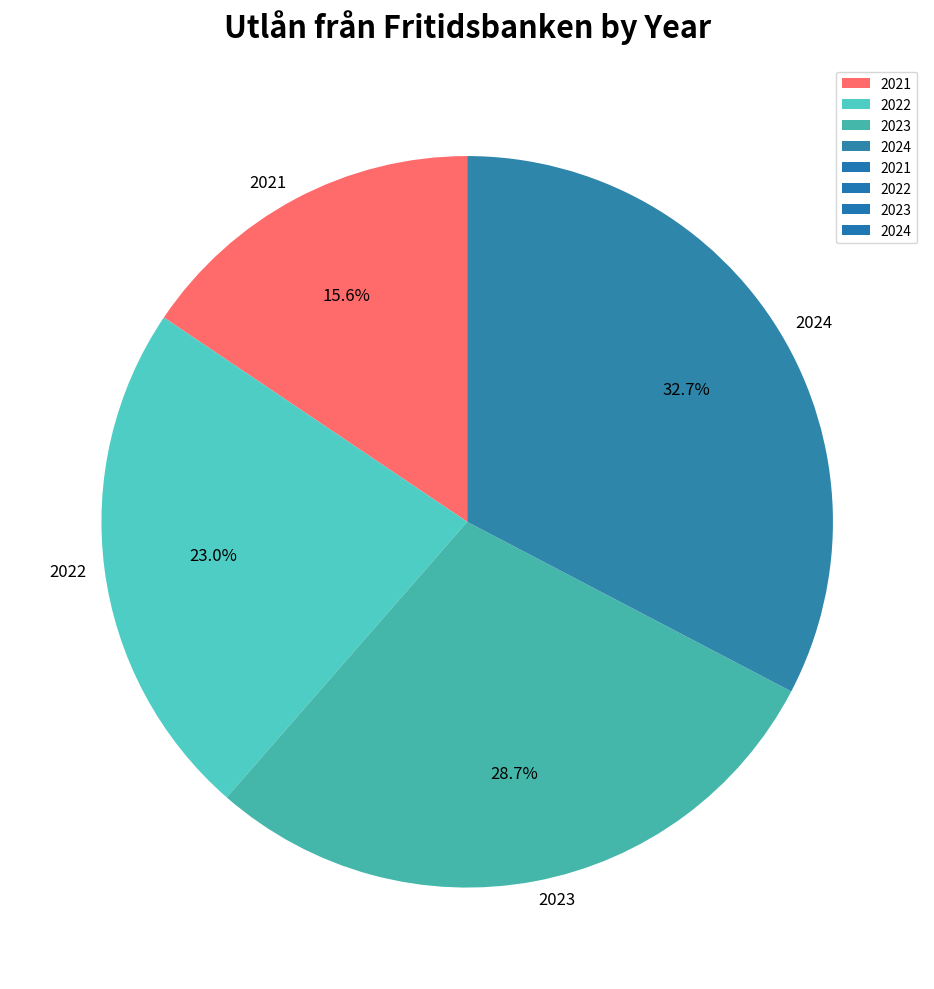

To the nearest percent, what is the combined percentage of 2023 and 2022?

52%